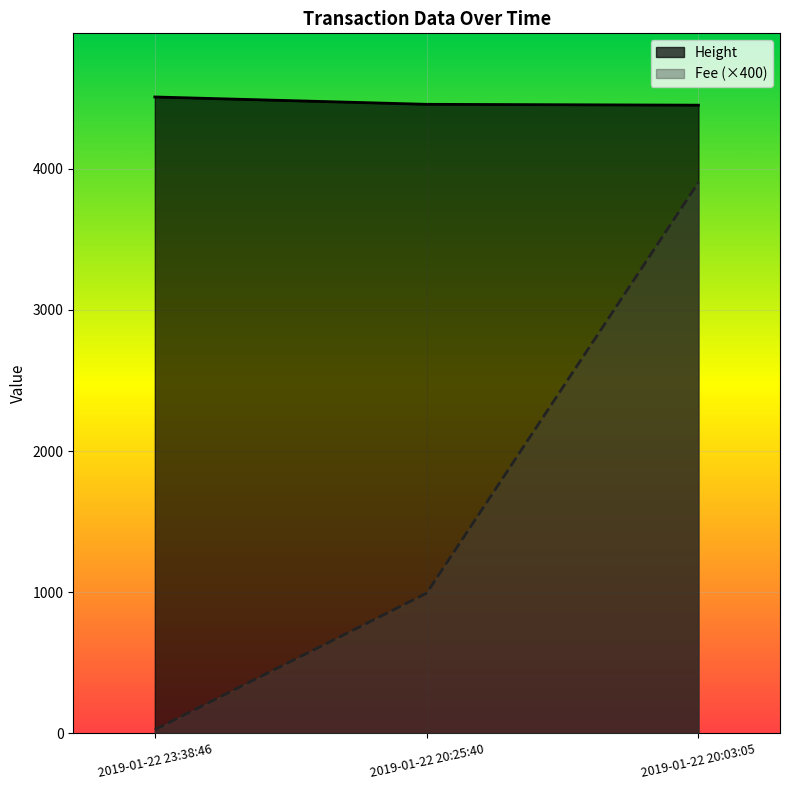

What is the sum of the Fee values at 2019-01-22 20:25:40 and 2019-01-22 20:03:05?

4898.0